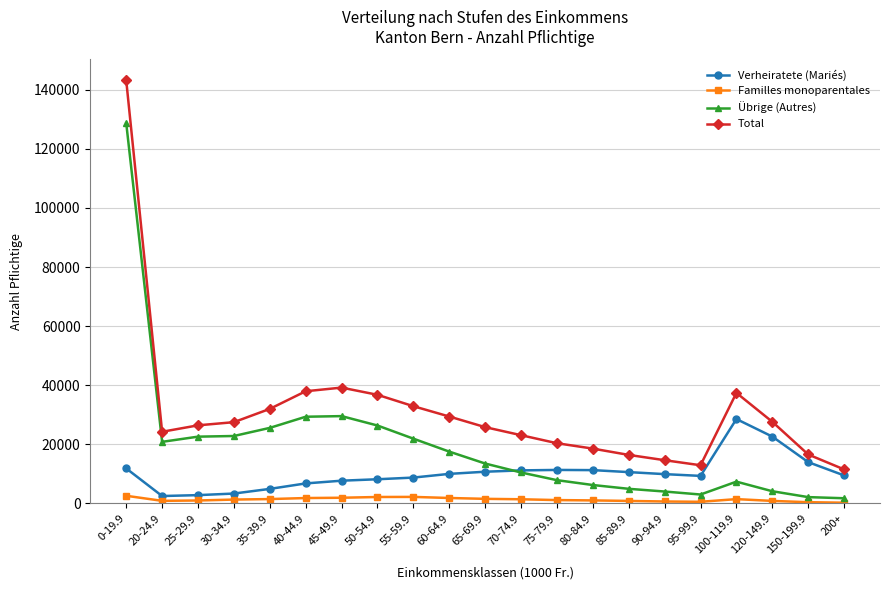

At which label does Übrige (Autres) reach its peak?

0-19.9